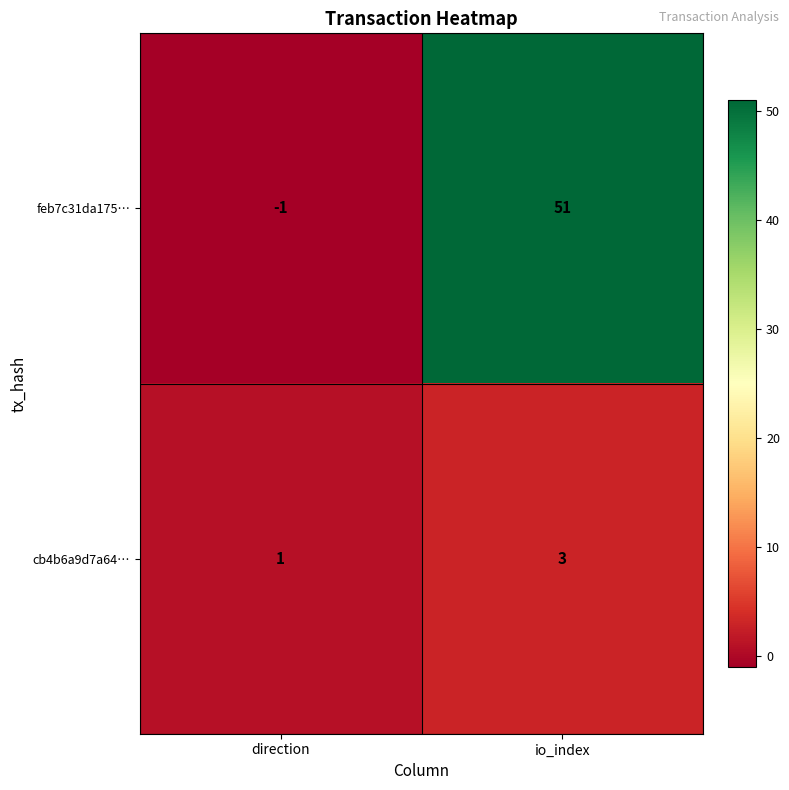

List the series in order of their peak value, highest first.

feb7c31da175…, cb4b6a9d7a64…